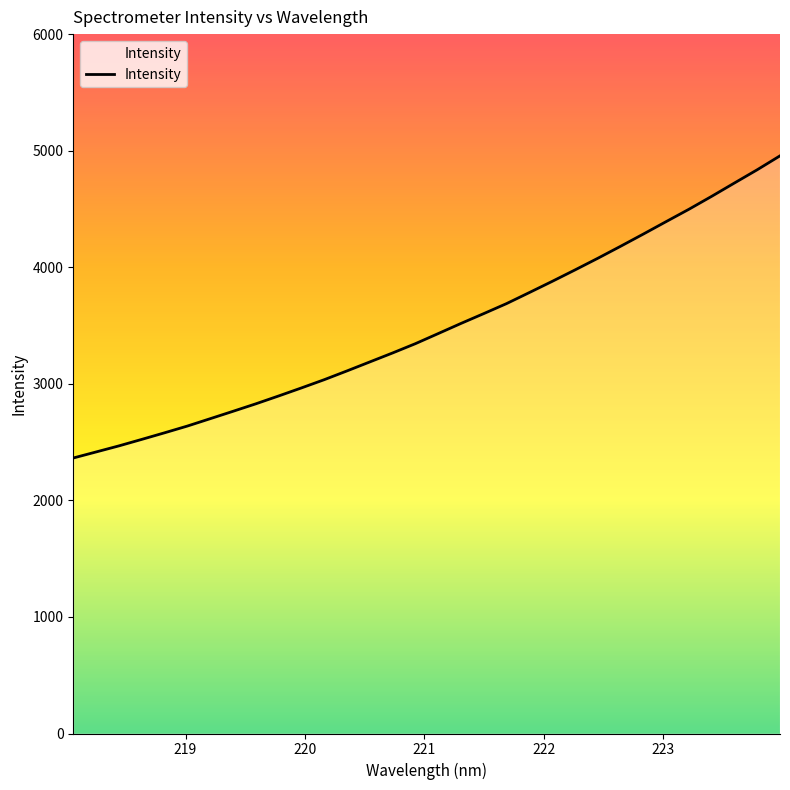

What is the minimum value shown in the chart?

2363.5